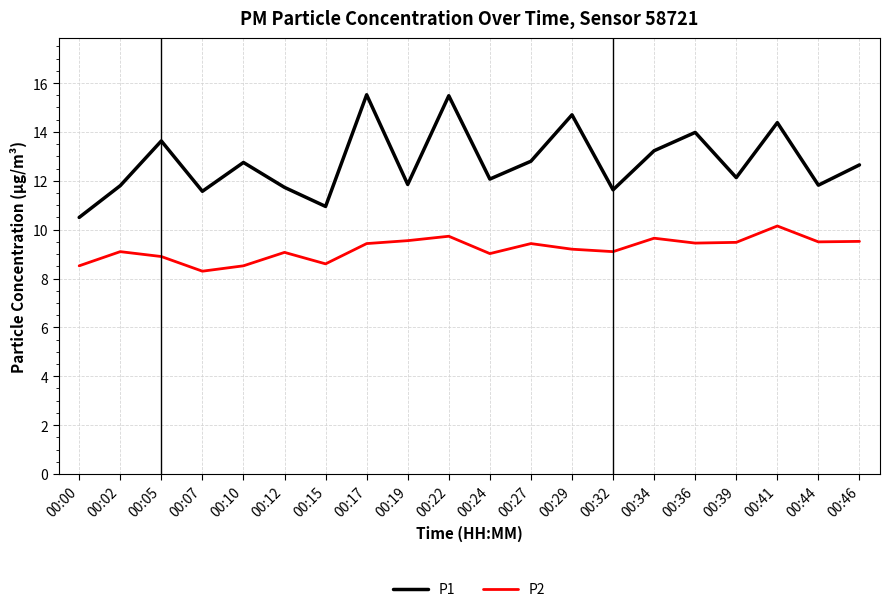

The P2 series shows 4.2 at 00:39. True or false?

False